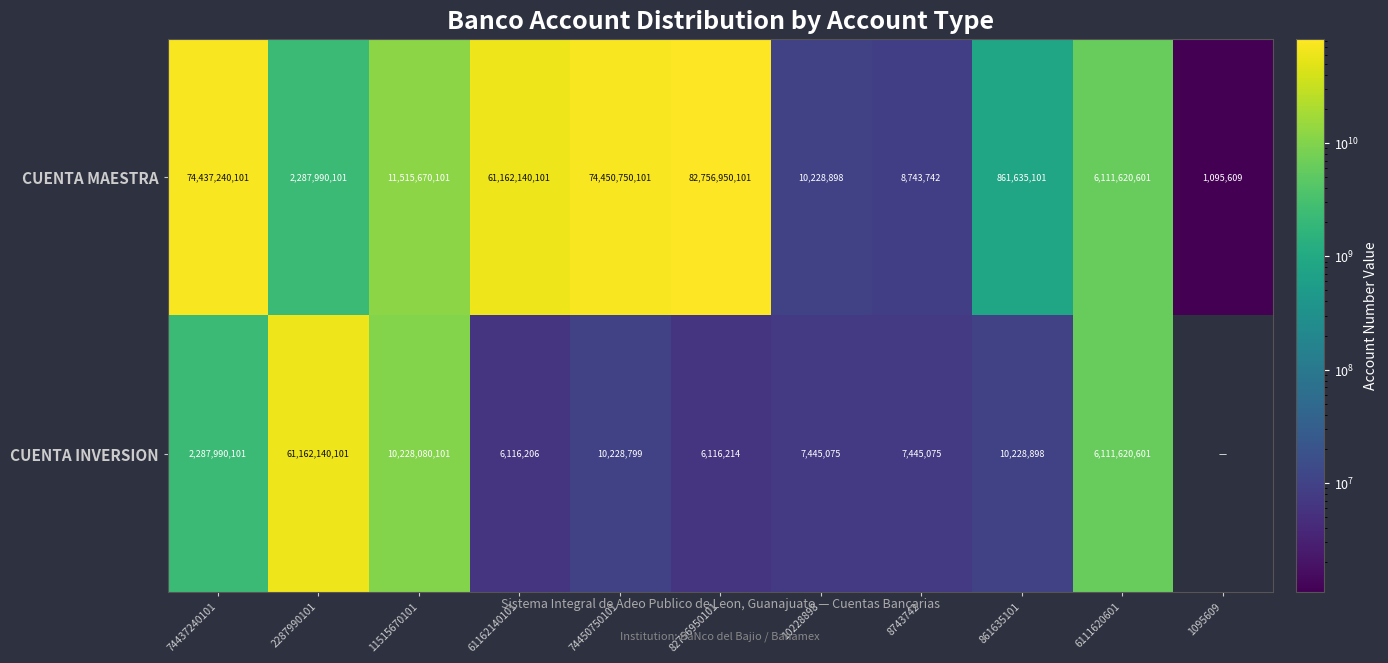

Count the number of data series in this chart.

2